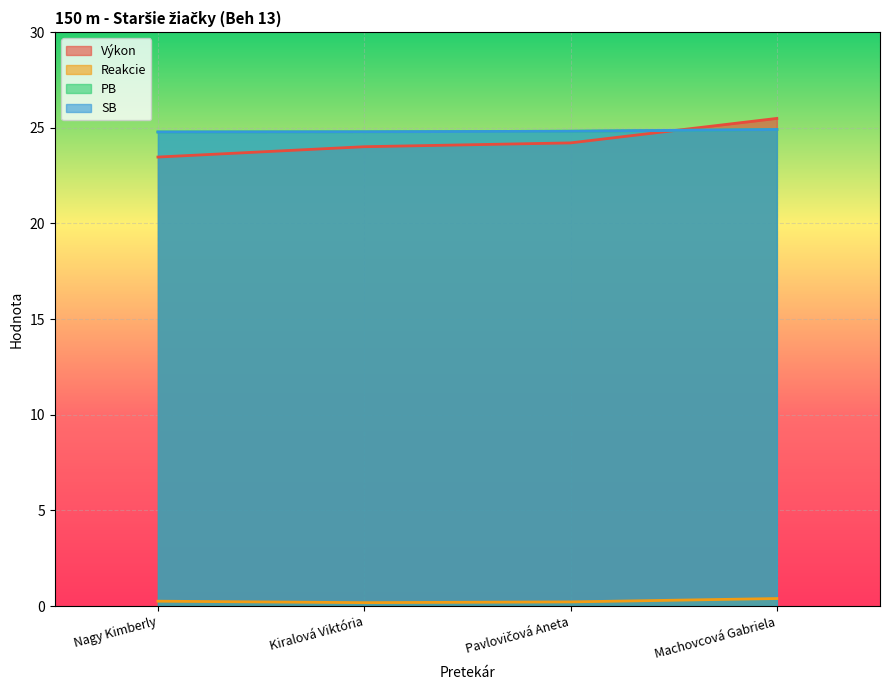

Reading left to right, extract all data points from this chart.

Výkon: 23.5	24.0	24.2	25.5
Reakcie: 0.3	0.2	0.2	0.4
PB: 24.8	24.8	24.8	24.9
SB: 24.8	24.8	24.8	24.9